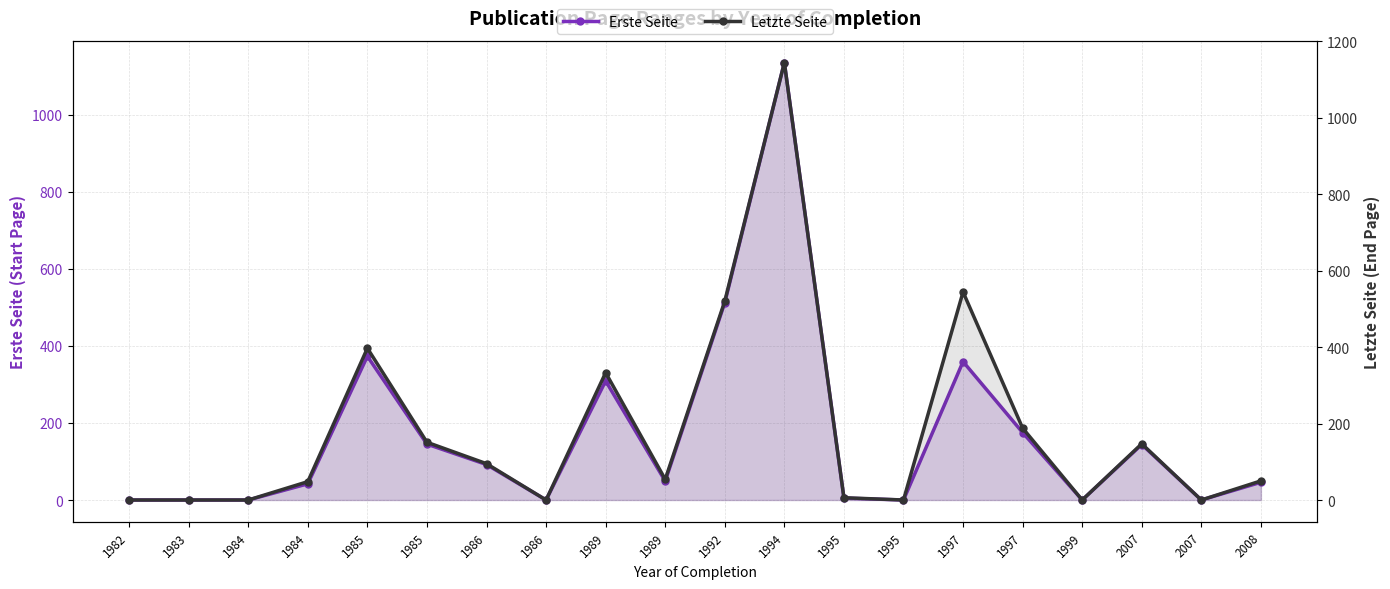

Where is Letzte Seite nearest to the value 572?

1997